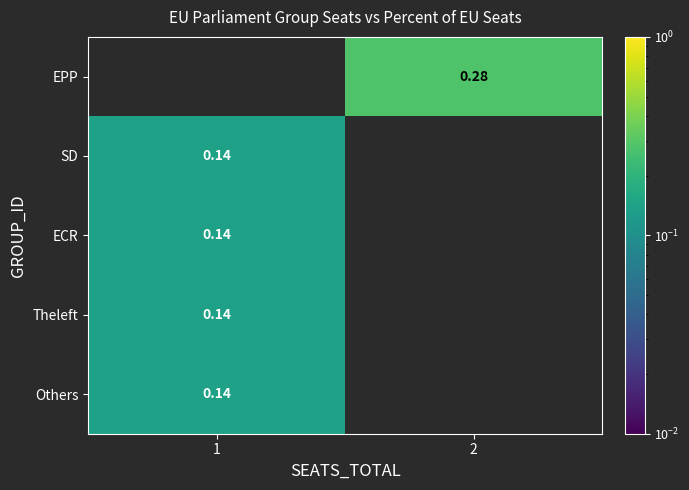

Rank the series by their maximum value, from highest to lowest.

EPP, SD, ECR, Theleft, Others